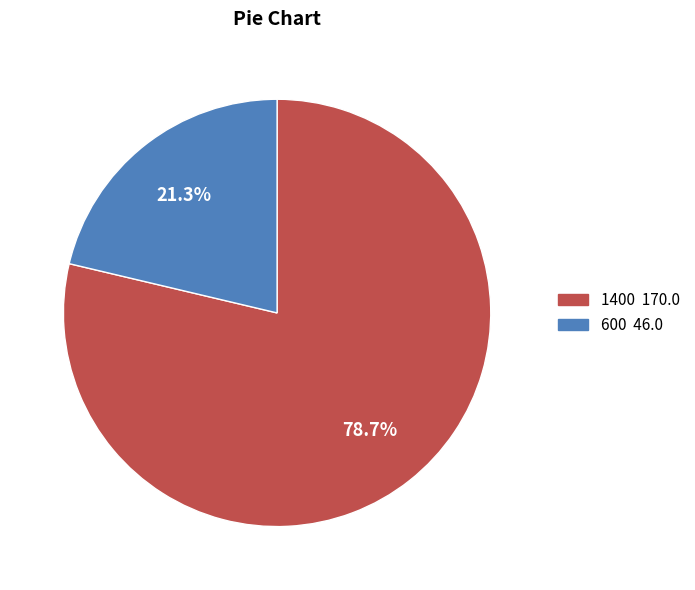

Do 600 and 1400 together represent more than half of the pie?

Yes